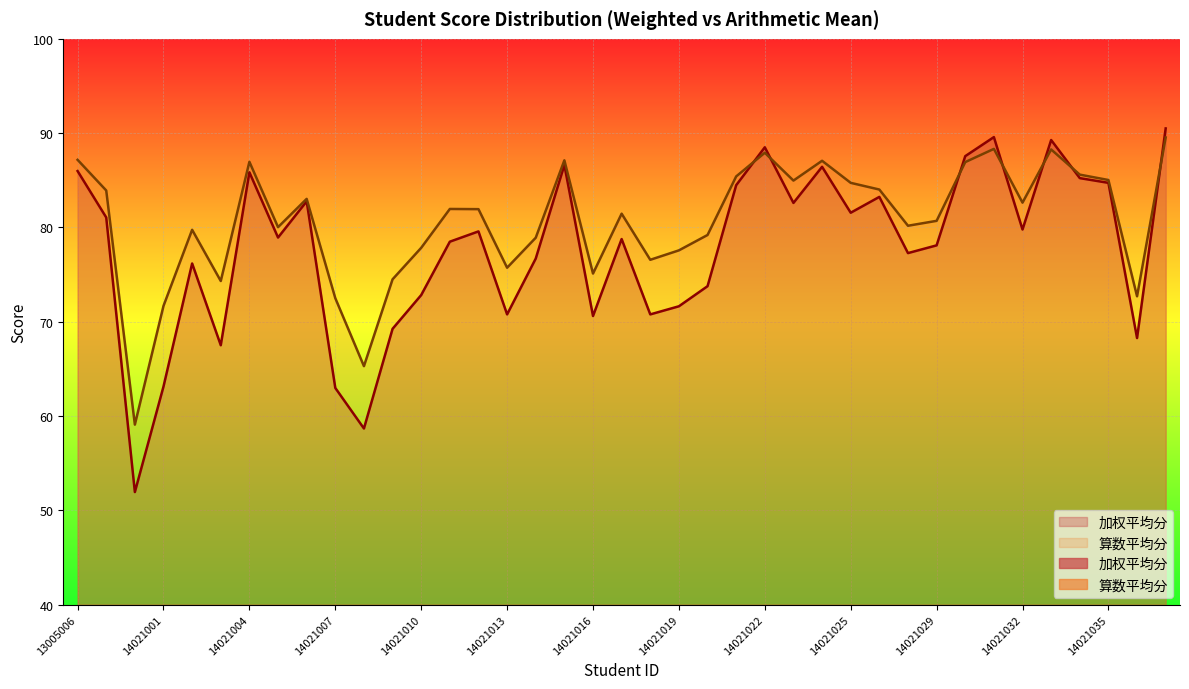

Rank the series by their average value, from lowest to highest.

加权平均分, 算数平均分